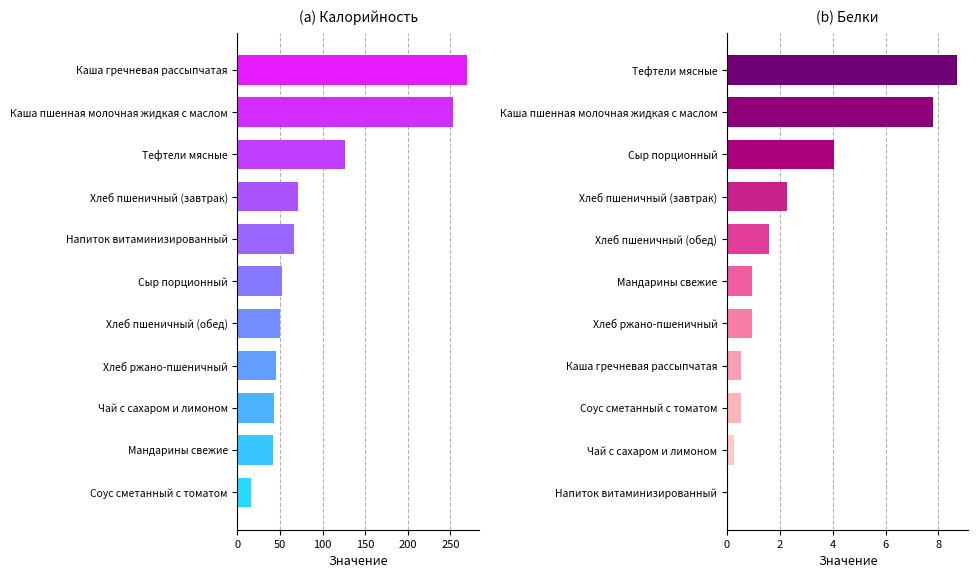

The Калорийность series shows 12.1 at Мандарины свежие. True or false?

False